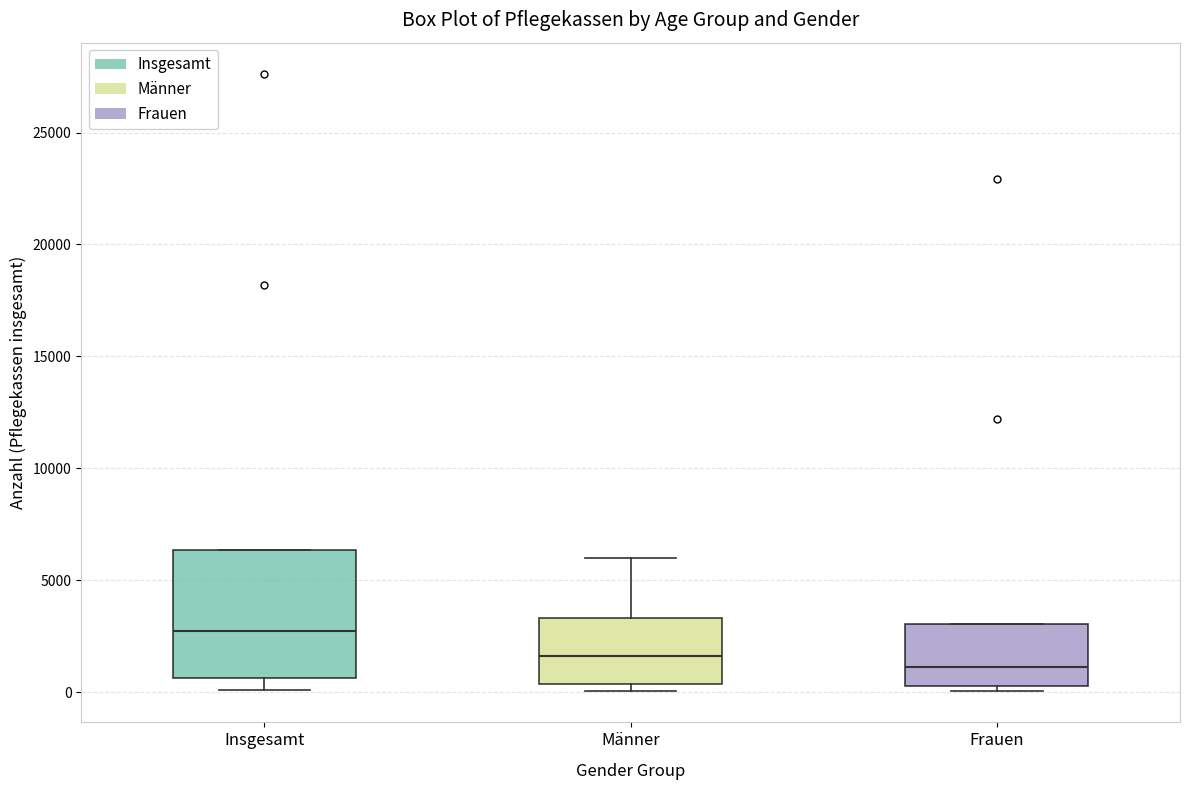

Which box has the highest median line?

Insgesamt